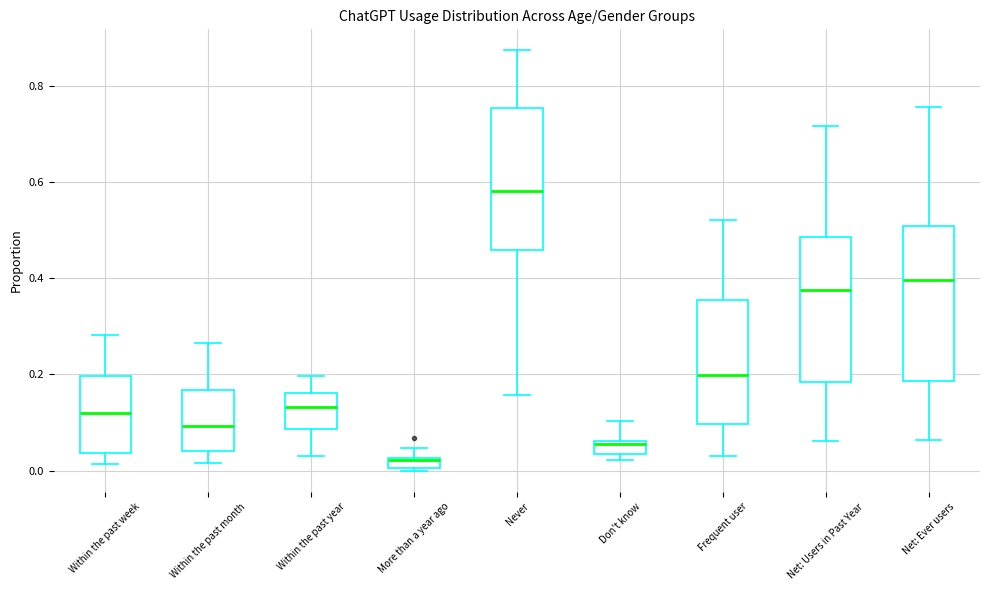

Which box's median line is the lowest?

More than a year ago